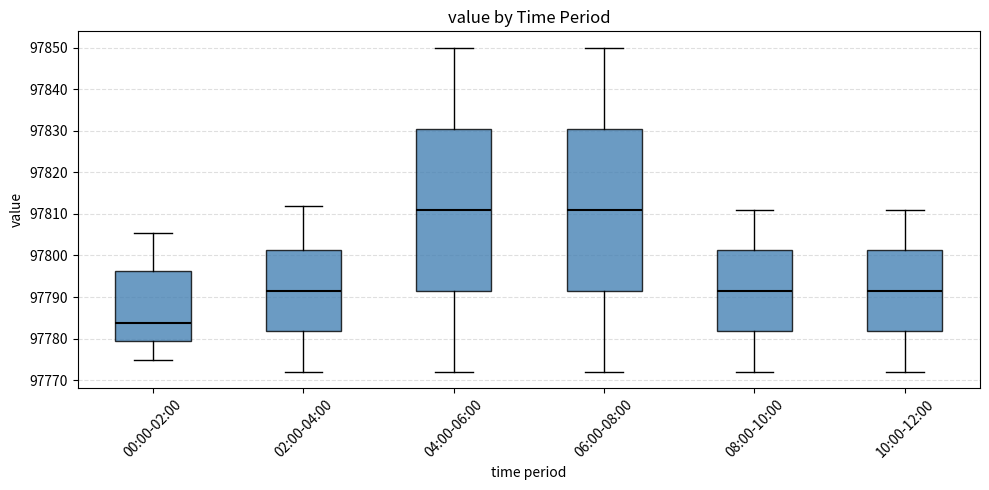

Reading left to right, read every box against the y-axis: the position of its median line, the range the box covers, and the ends of its whiskers. The values are not printed on the chart, so give them approximately, as read against the axis.

00:00-02:00: median 97784, box 97779 to 97796, whiskers 97775 to 97805
02:00-04:00: median 97792, box 97782 to 97801, whiskers 97772 to 97812
04:00-06:00: median 97811, box 97792 to 97831, whiskers 97772 to 97850
06:00-08:00: median 97811, box 97792 to 97831, whiskers 97772 to 97850
08:00-10:00: median 97792, box 97782 to 97801, whiskers 97772 to 97811
10:00-12:00: median 97792, box 97782 to 97801, whiskers 97772 to 97811